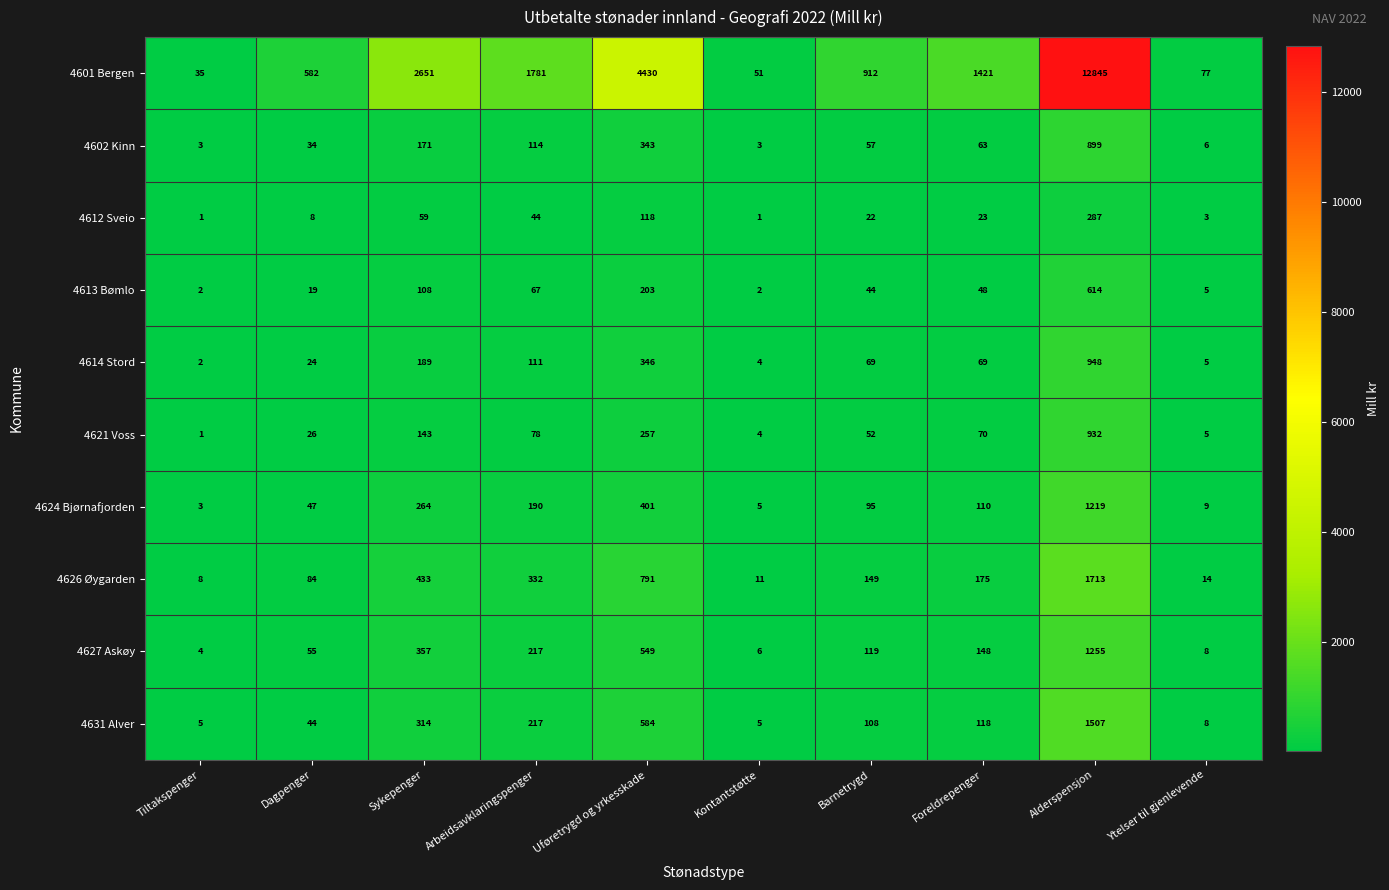

What is the difference between the highest and lowest values at Alderspensjon?

12558